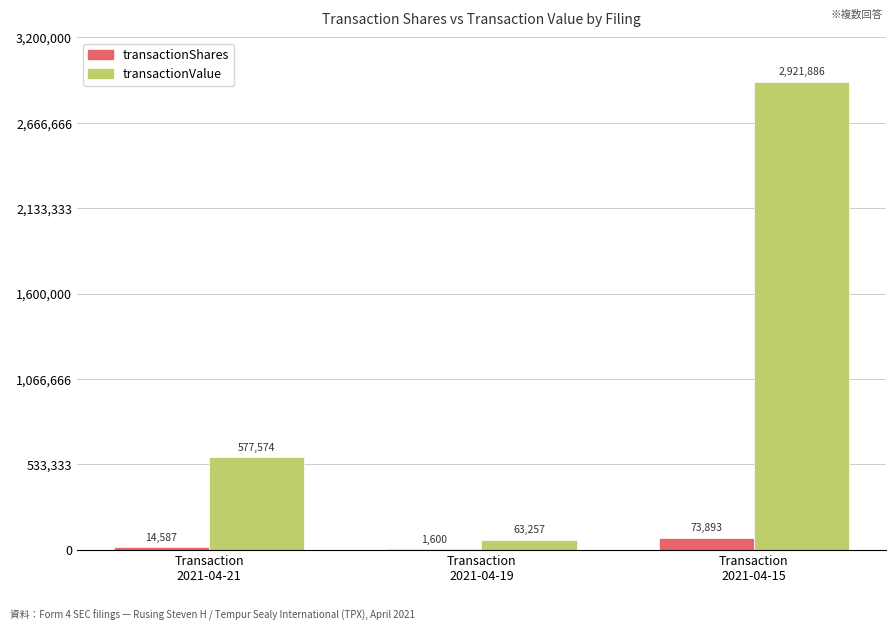

Which series has the largest total across all categories?

transactionValue